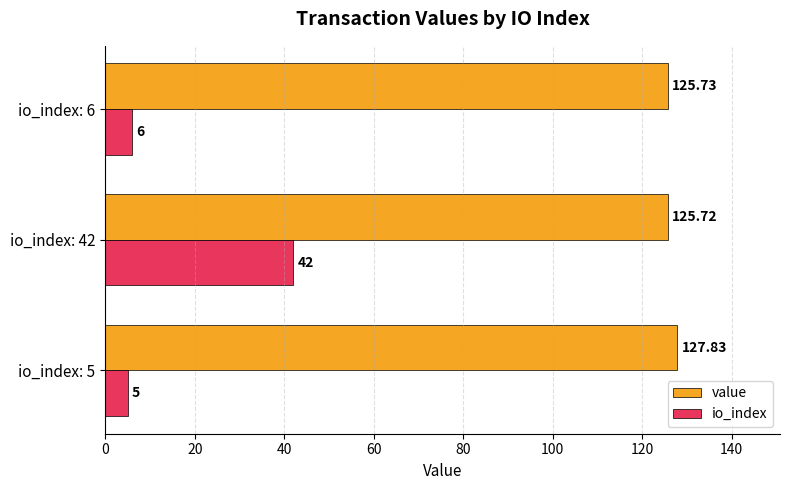

What is the difference between the maximum and second lowest values in the io_index series?

36.0